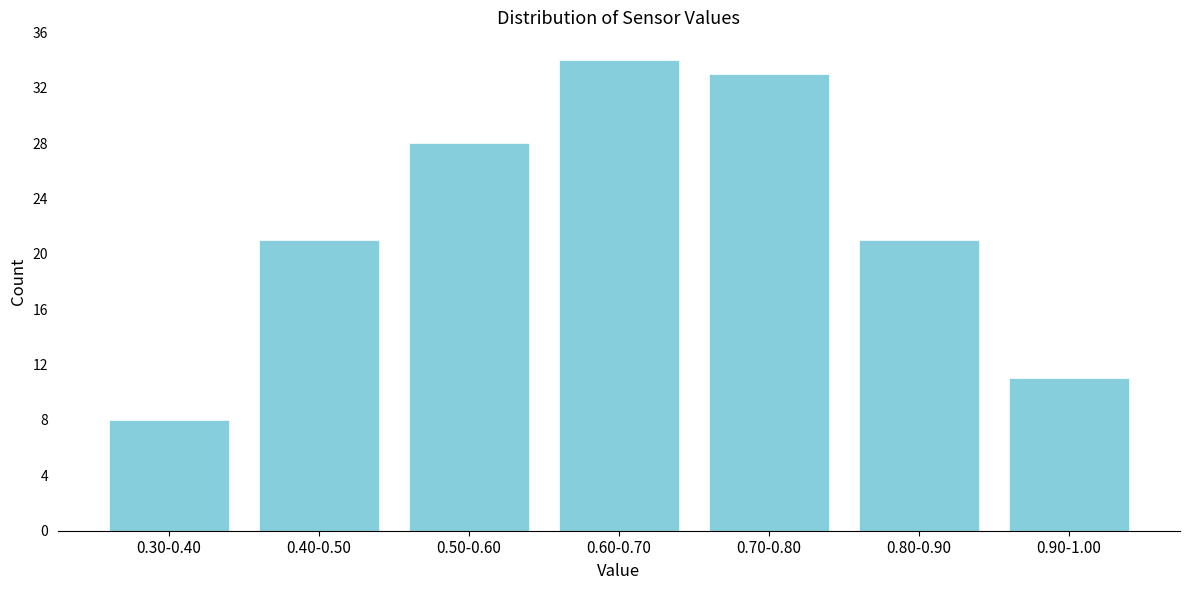

Reading right to left, extract all data points from this chart.

11	21	33	34	28	21	8